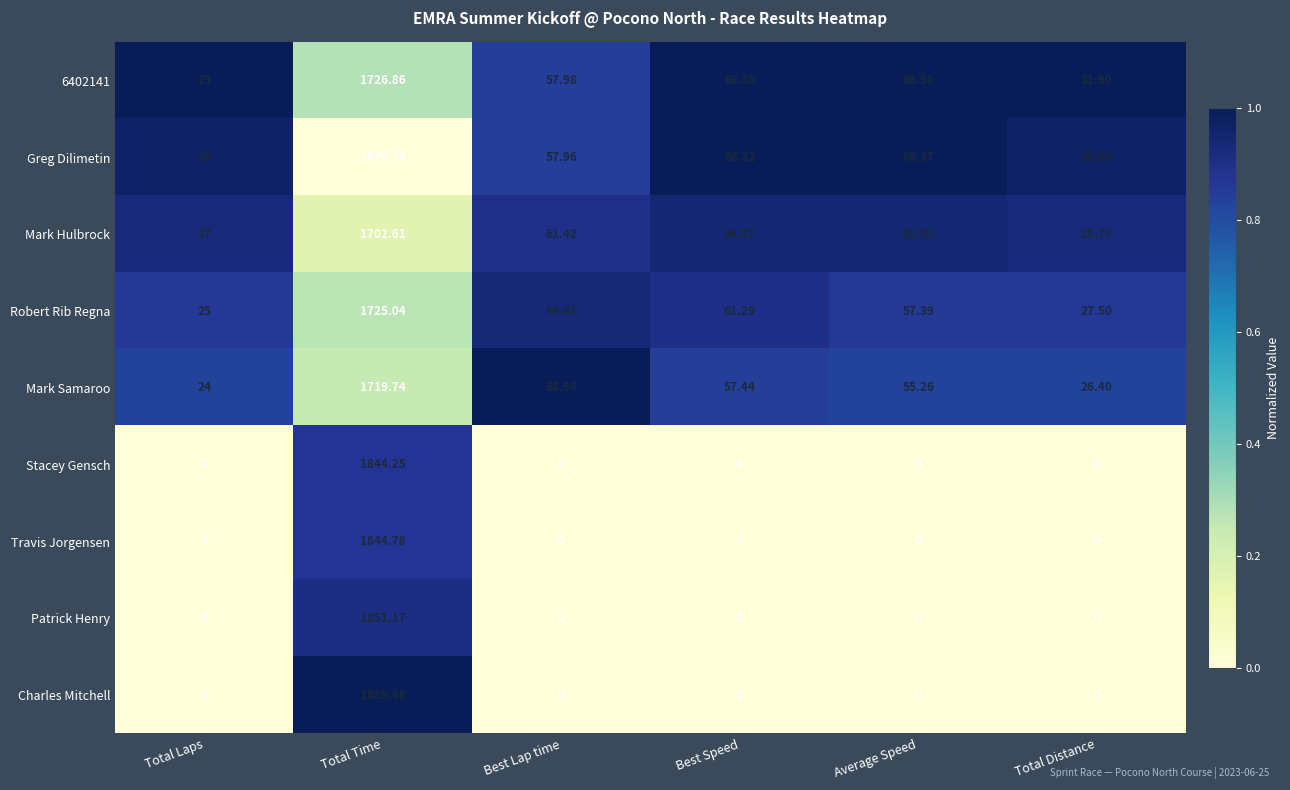

Which series changed the most between Total Laps and Total Time?

Charles Mitchell